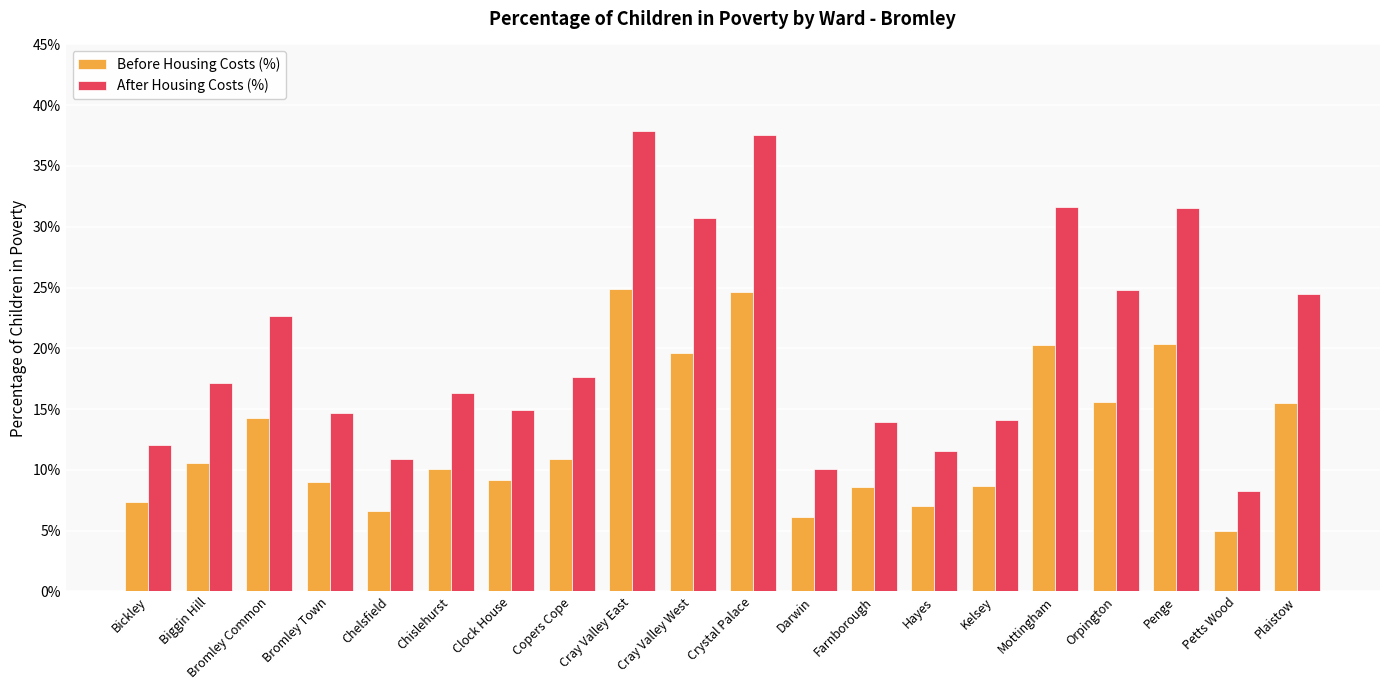

What are all the series names shown in the legend?

Before Housing Costs (%), After Housing Costs (%)